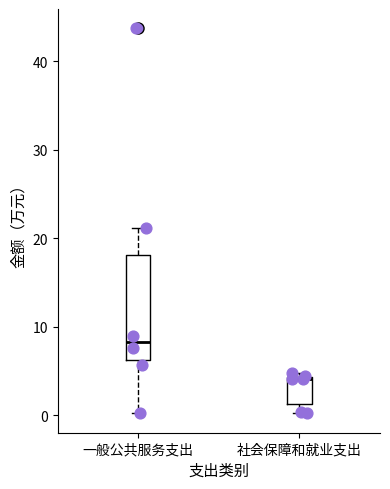

Where does the upper whisker of the box for 一般公共服务支出 end on the y-axis? The values are not printed on the chart, so give them approximately, as read against the axis.

21